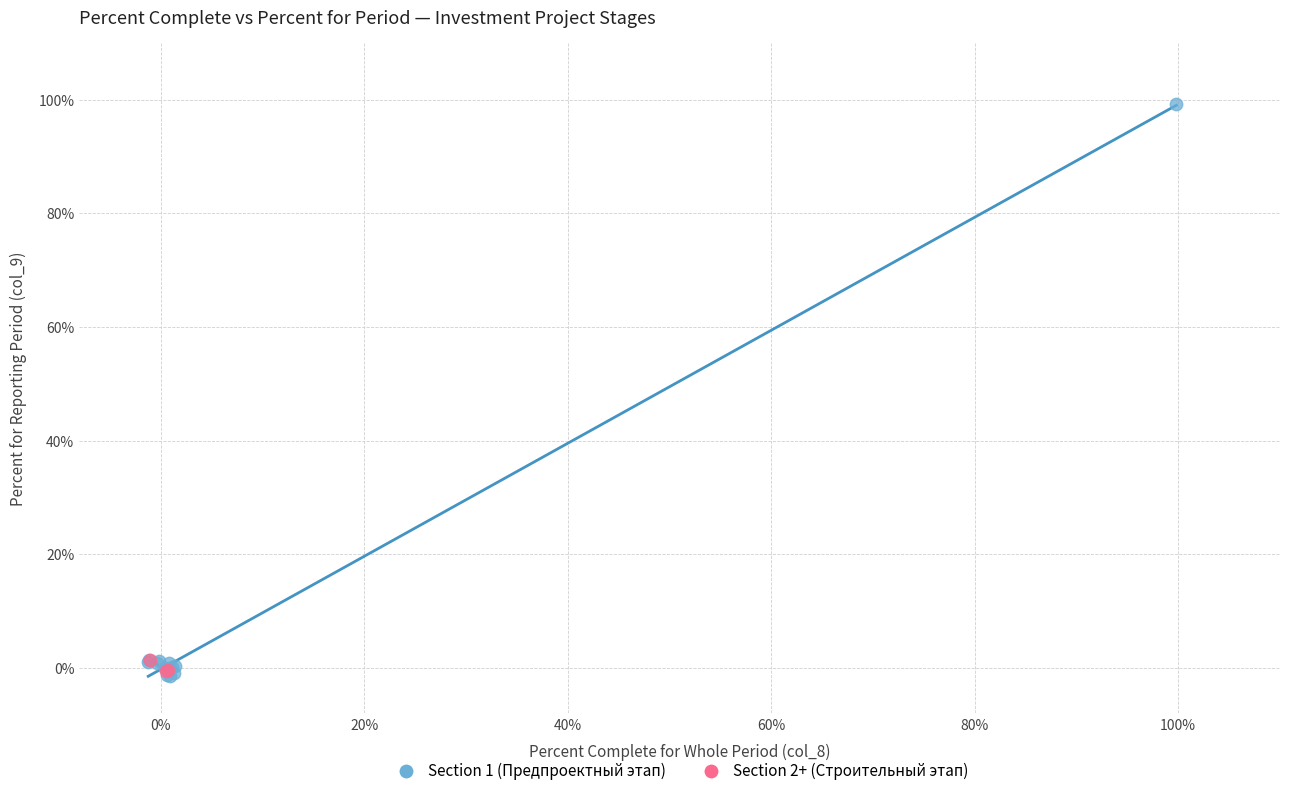

Which series reaches the maximum Y coordinate?

Section 1 (Предпроектный этап)